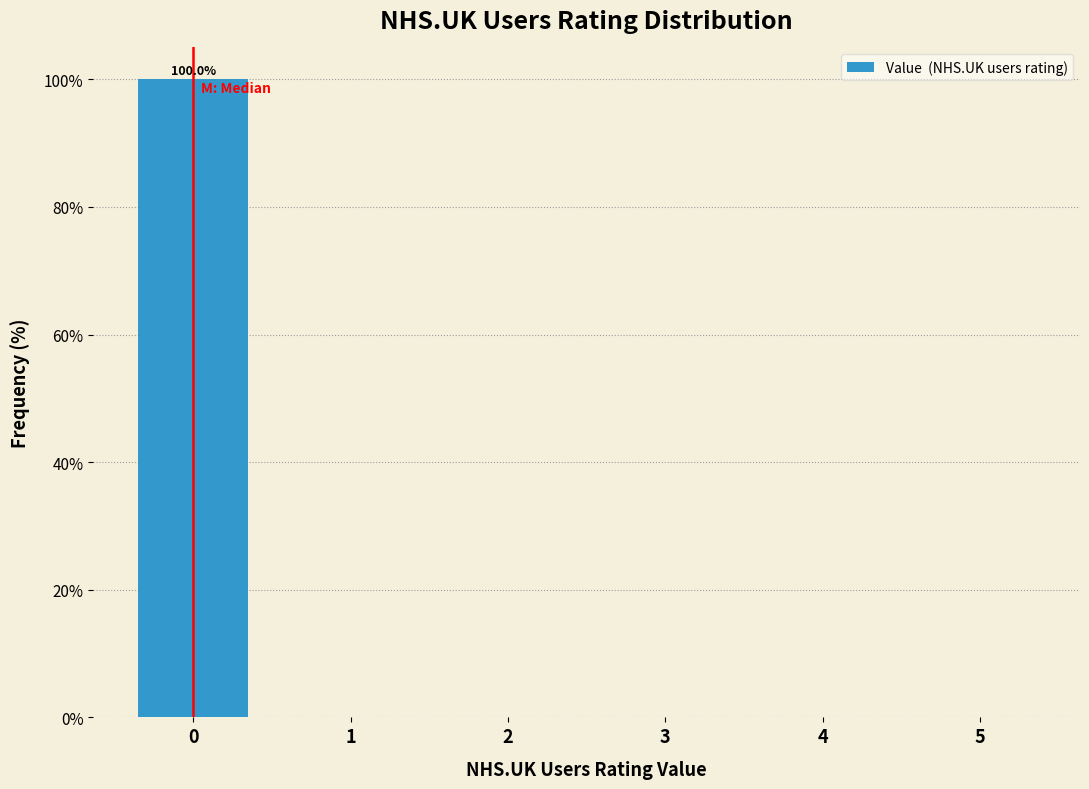

Which range on the x-axis has the tallest bar?

-0.5 to 0.5